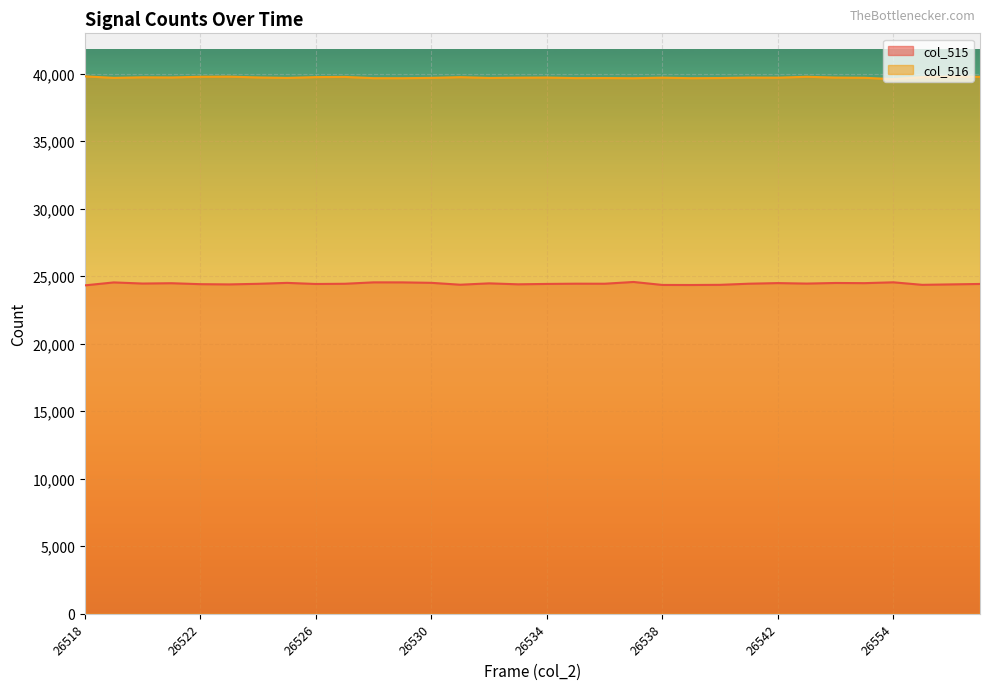

What is the minimum value shown in the chart?

24315